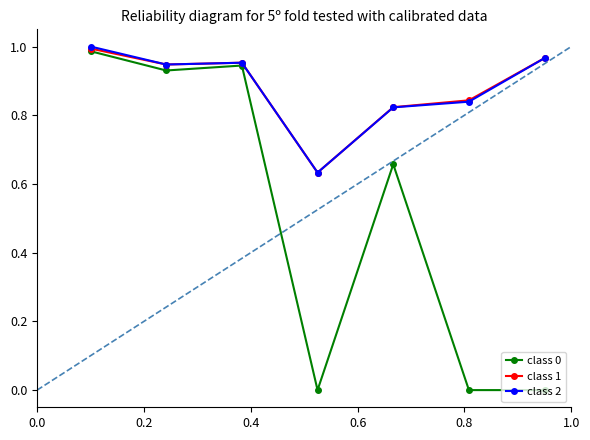

Which series has the widest spread of values?

class 0